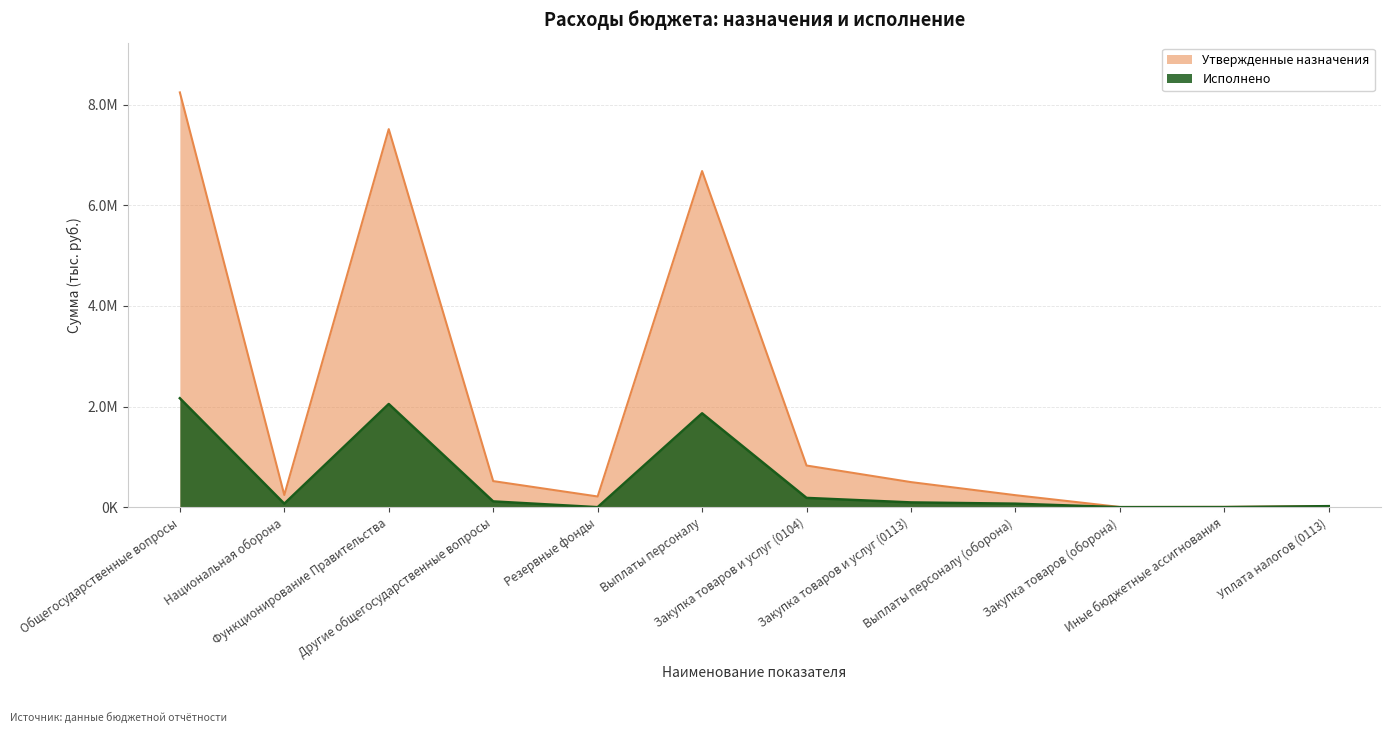

Rank the series by their maximum value, from lowest to highest.

Исполнено, Утвержденные назначения